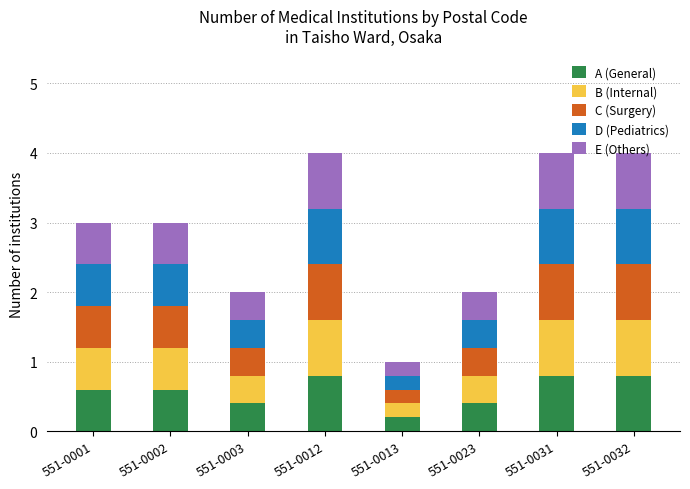

Are the bars grouped side by side (vs. stacked)?

No